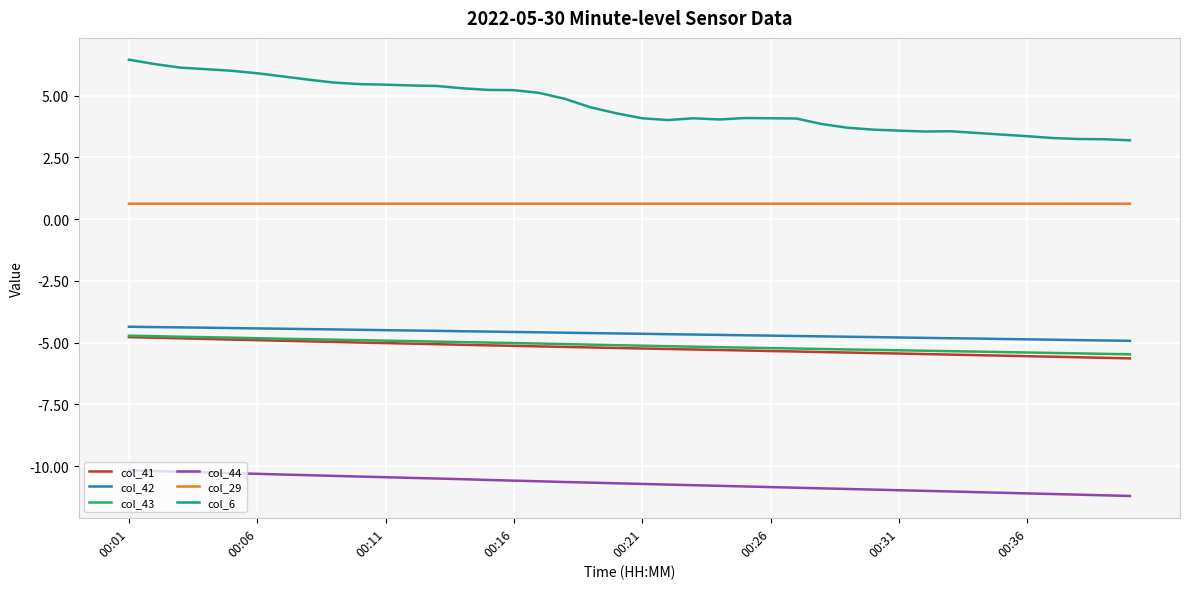

What is the minimum value for col_29?

0.6